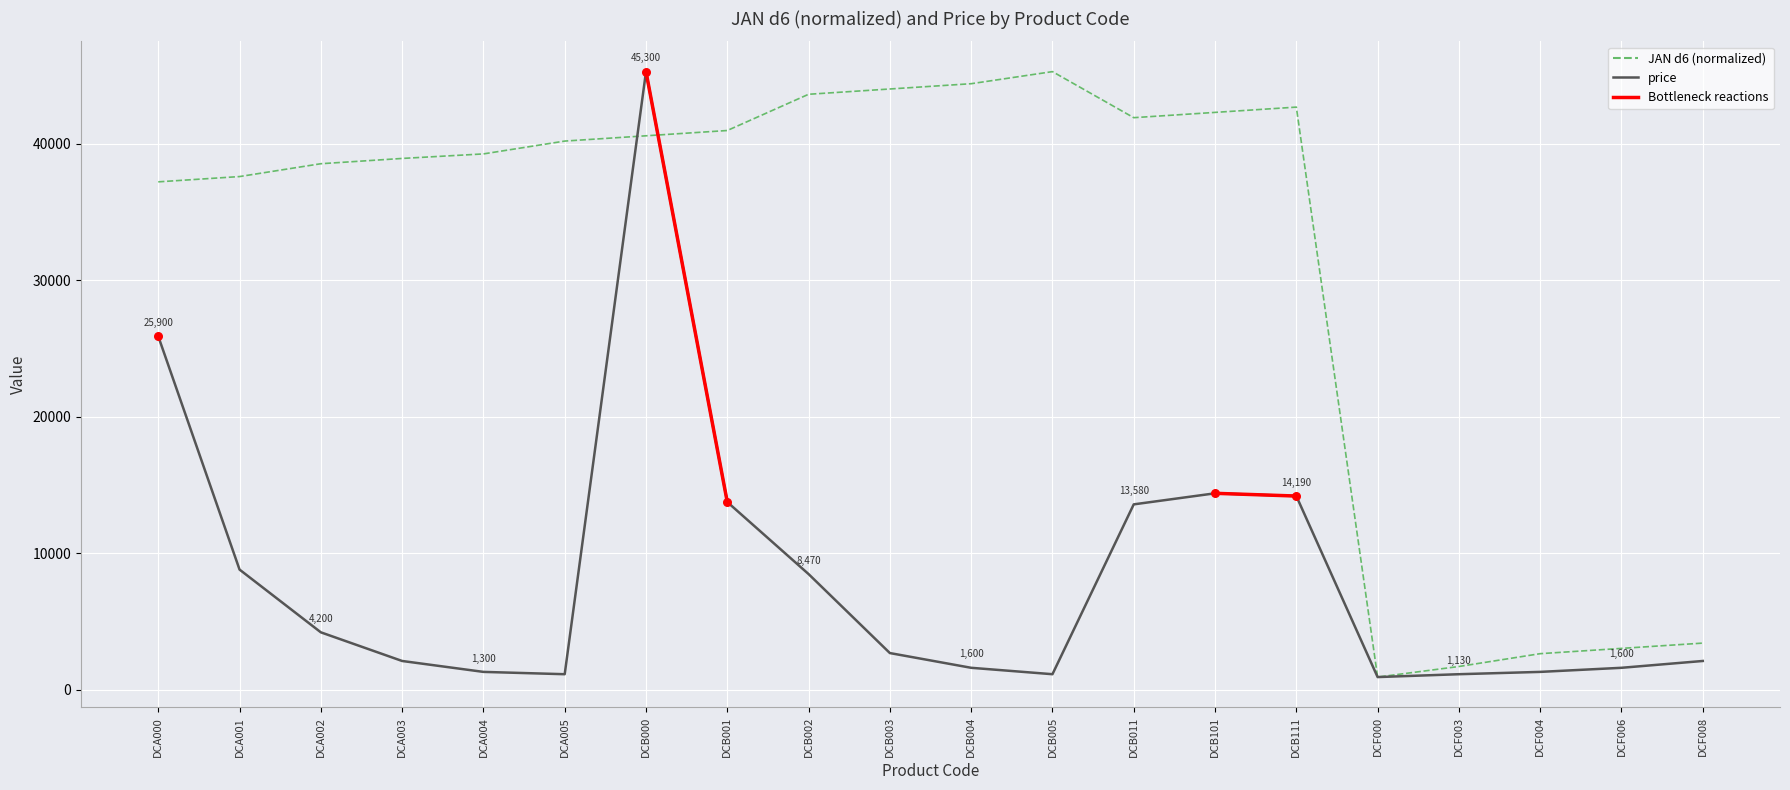

Between DCA005 and DCF003, which series saw the biggest shift?

JAN d6 (normalized)